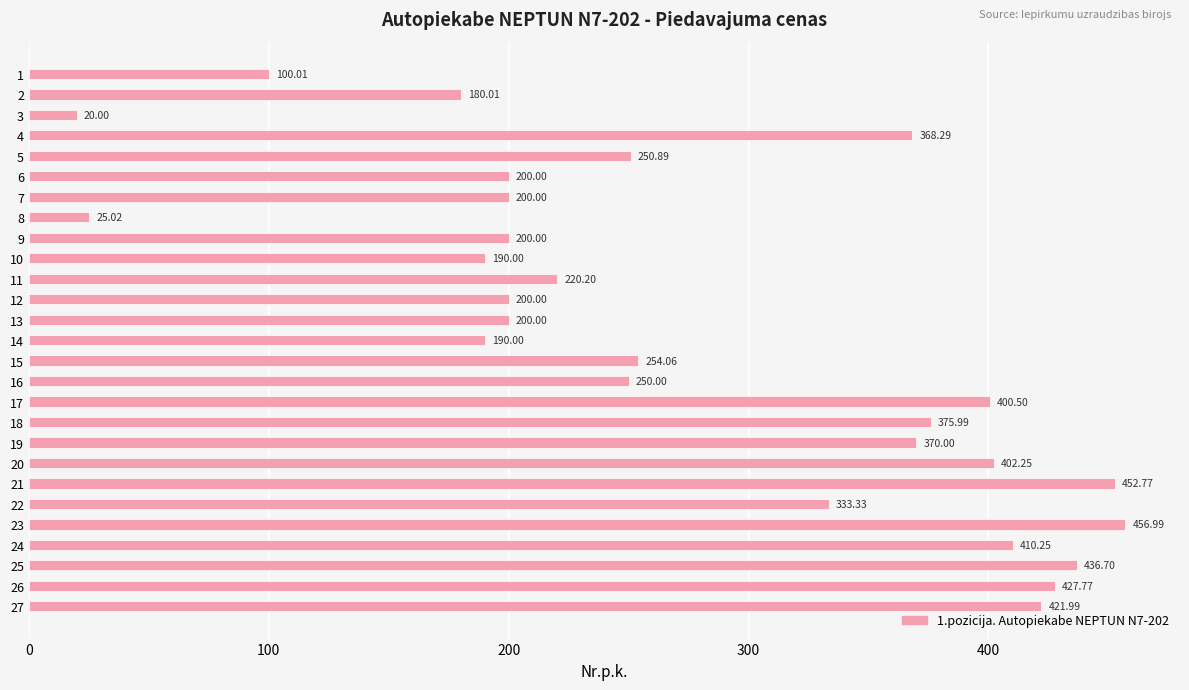

What is the change in value from 12 to 19?

+170.0